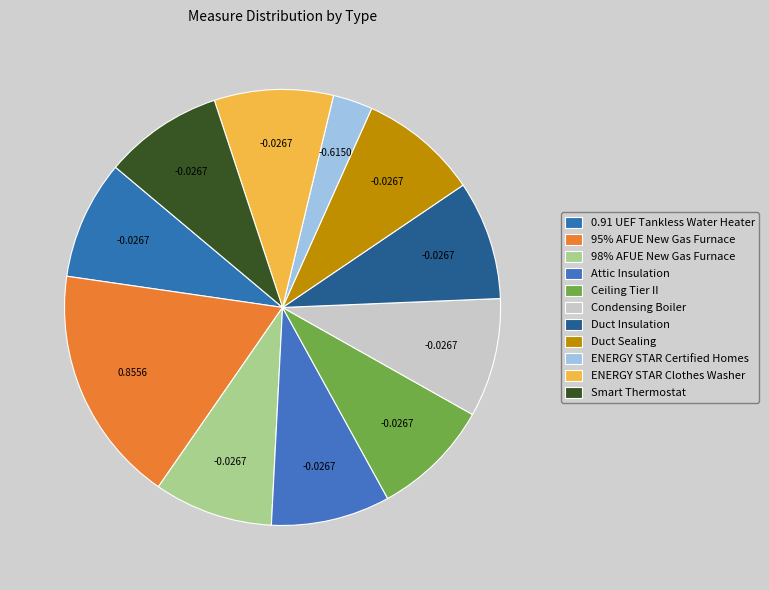

Which category has the biggest portion of the pie?

95% AFUE New Gas Furnace